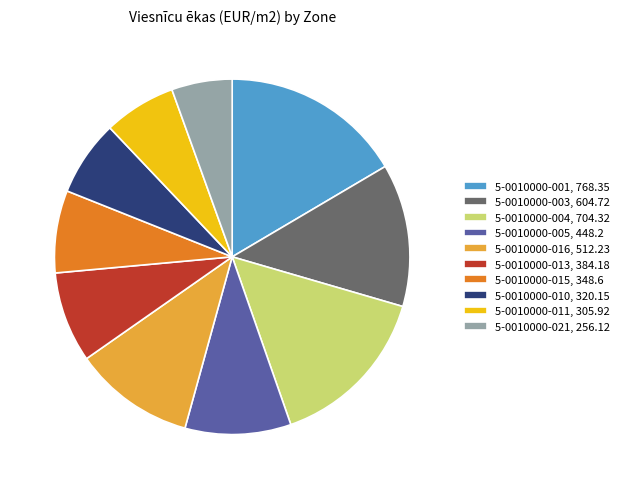

Is there any slice that represents more than half of the pie?

No